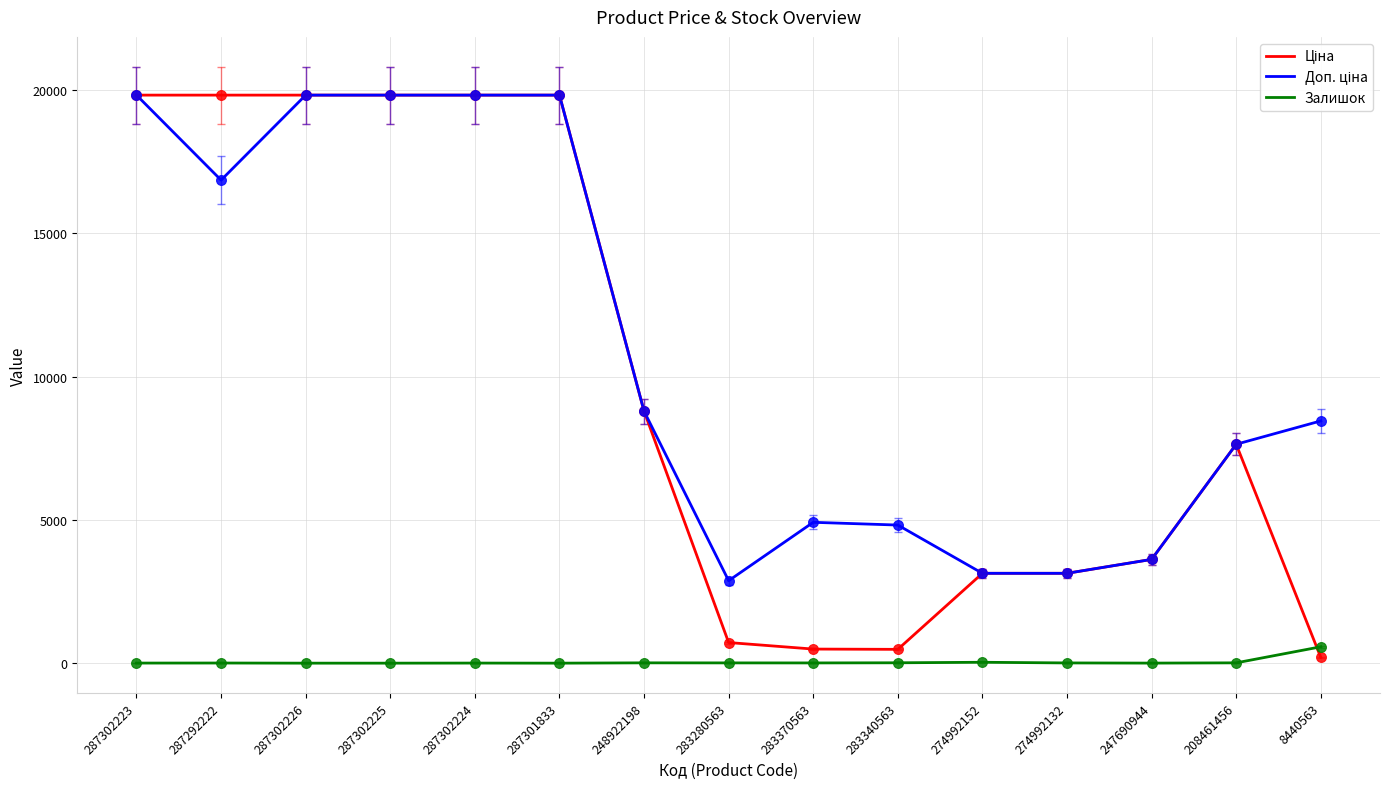

Which category has the highest value in the Залишок series?

8440563